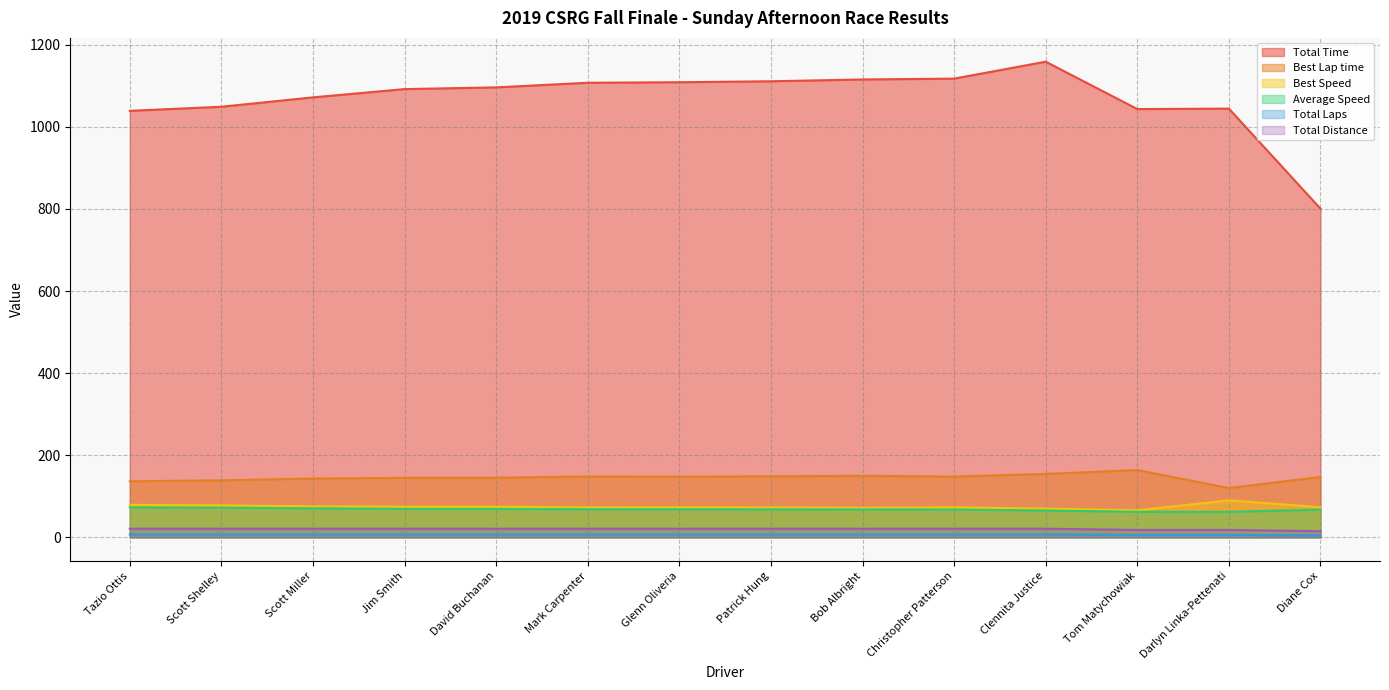

List the series in order of their peak value, highest first.

Total Time, Best Lap time, Best Speed, Average Speed, Total Distance, Total Laps